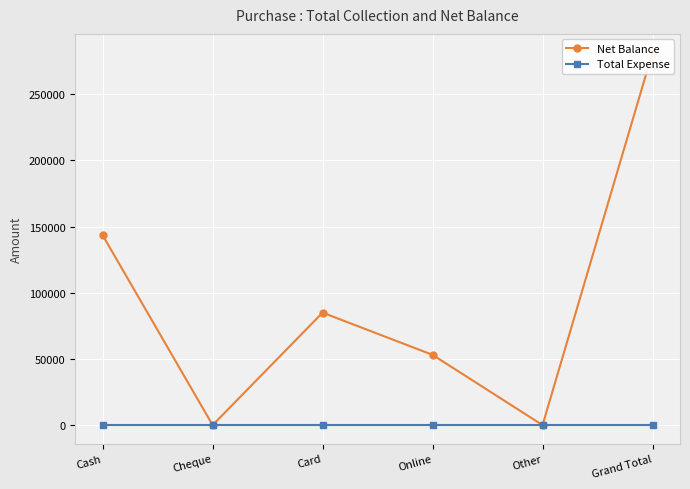

How many data points in Net Balance are above 85000?

2